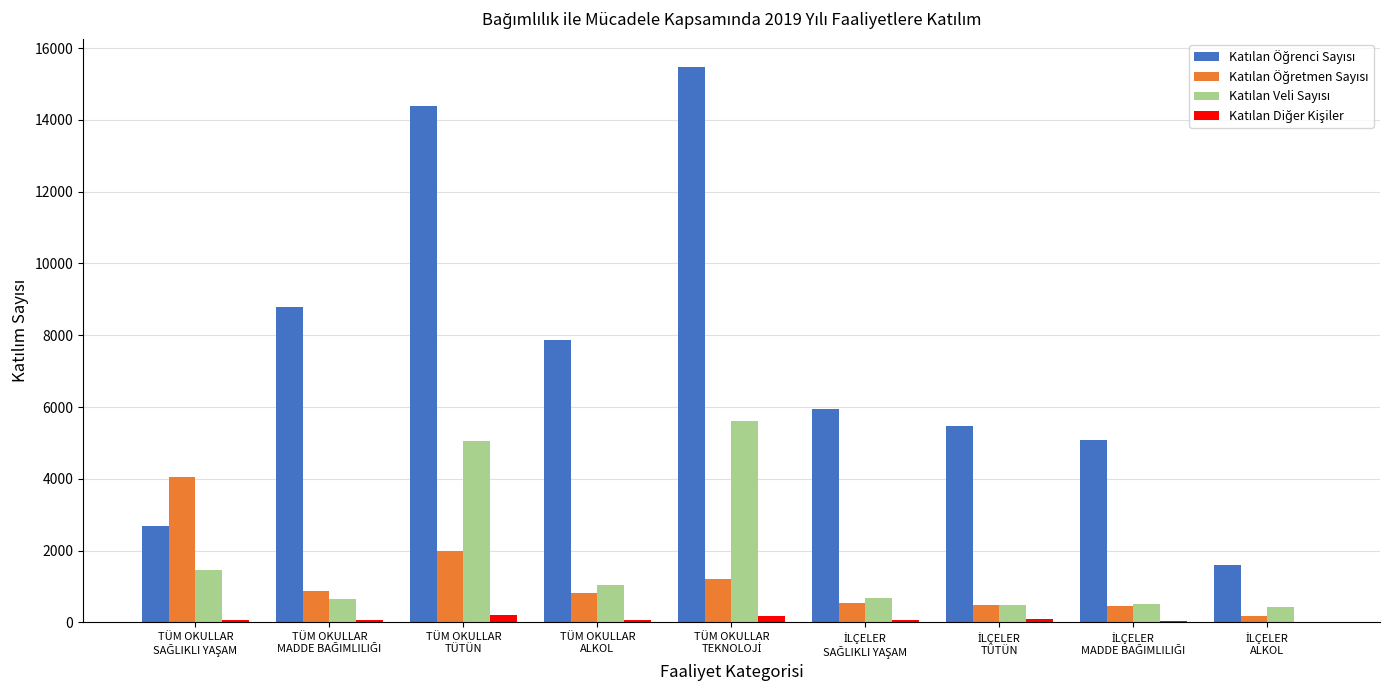

What is the maximum value shown in the chart?

15490